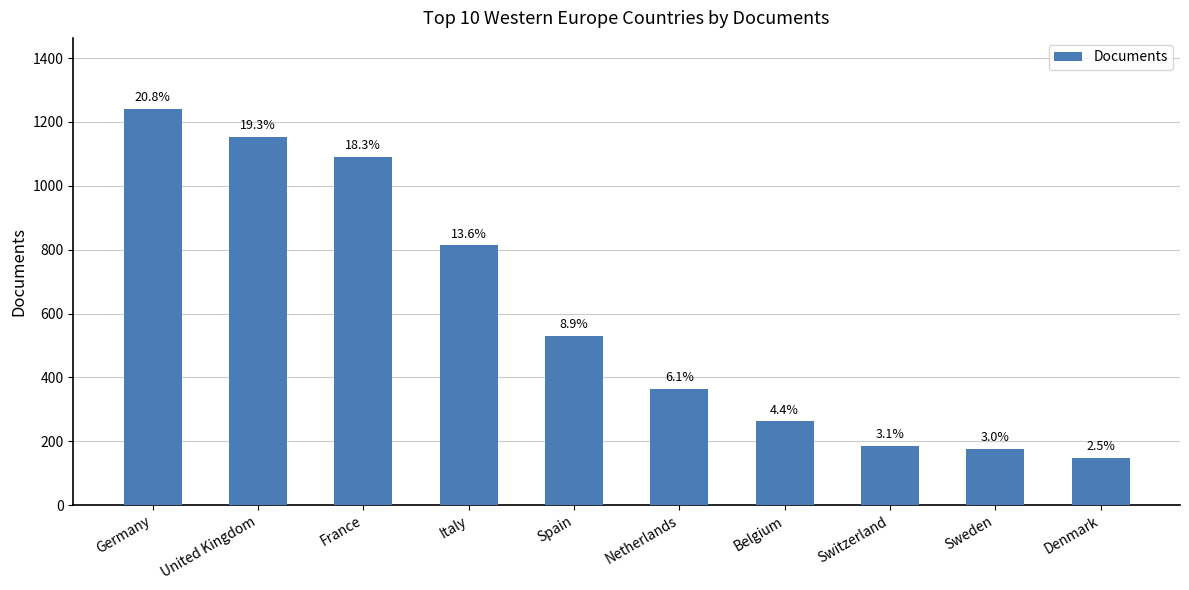

Are the bars horizontal?

No